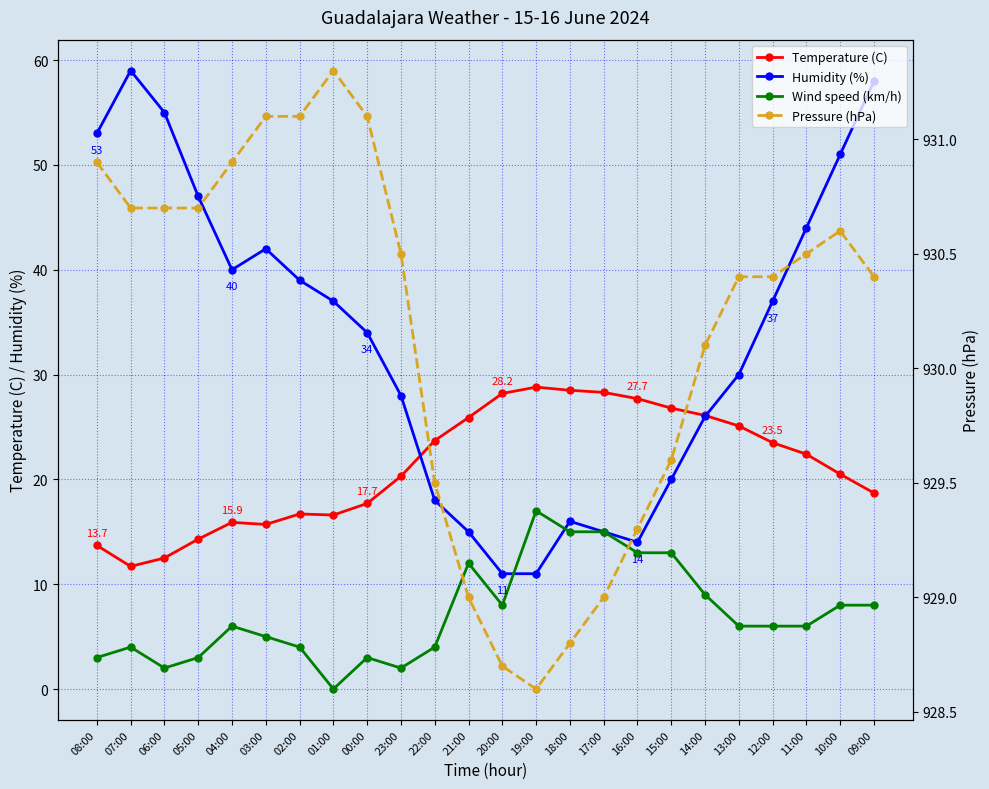

What is the average value of the Temperature (C) series?

21.2